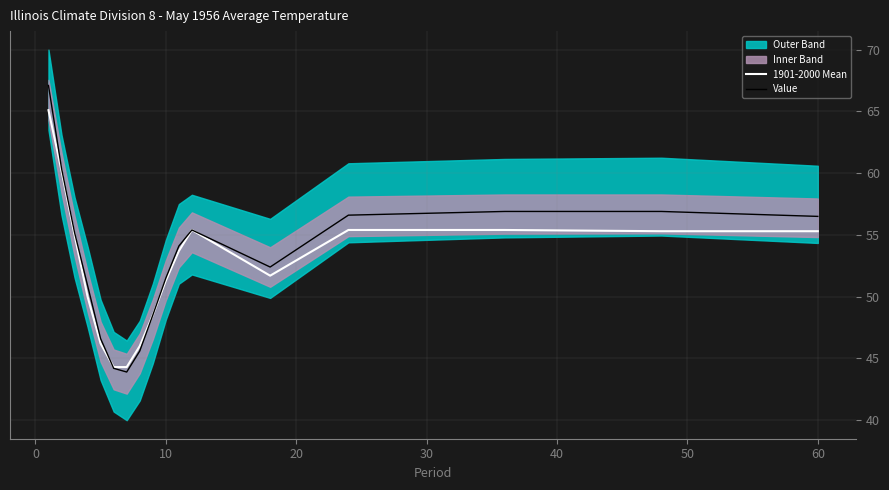

What is the highest value of the Value series?

67.1